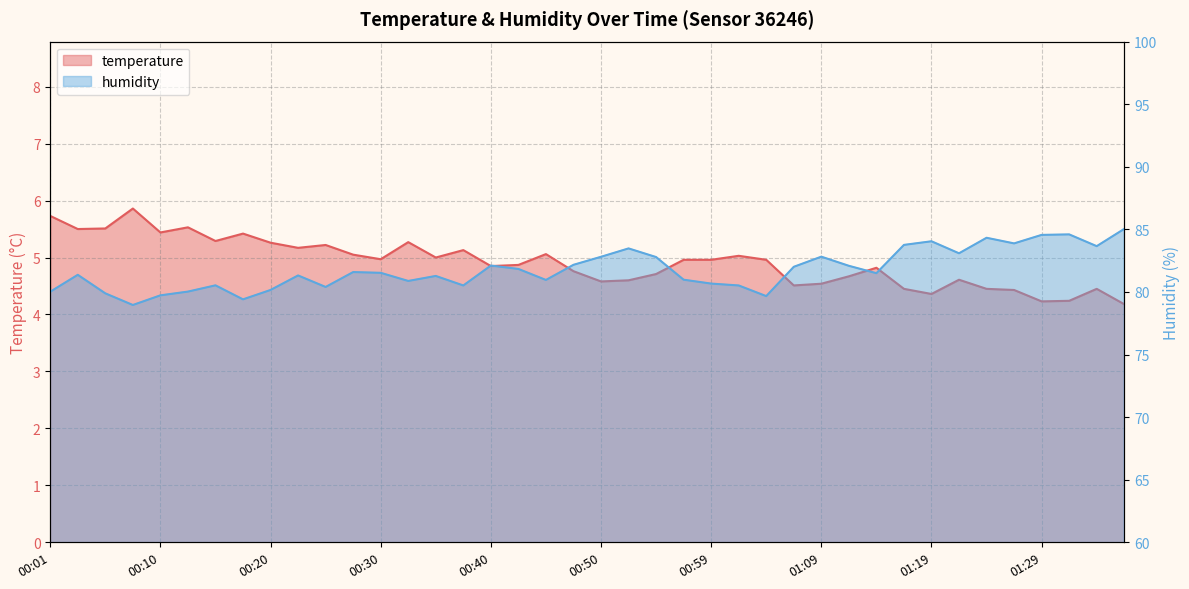

True or false: temperature and humidity intersect in this chart.

False